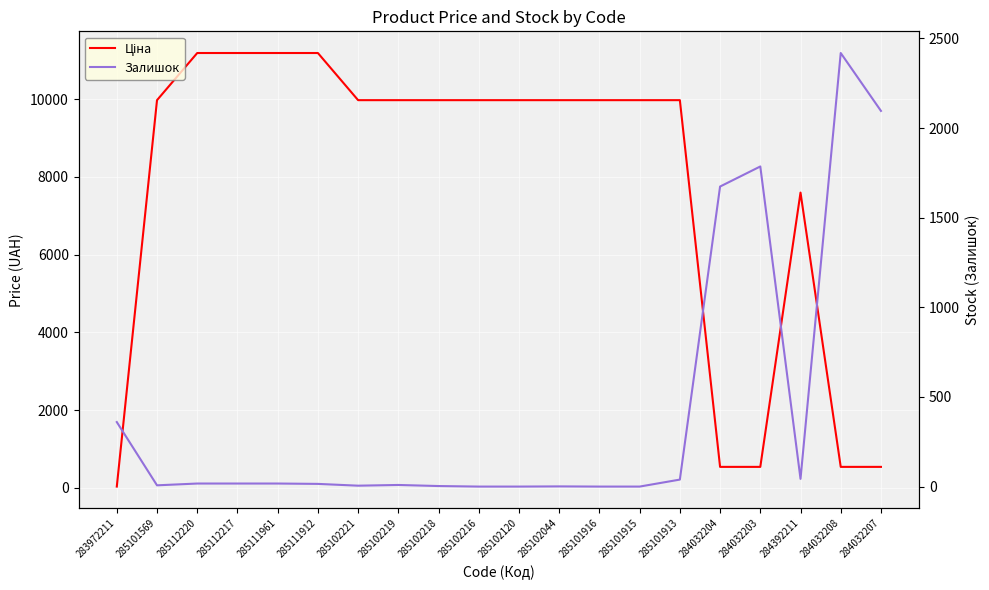

What is the difference between the maximum and minimum values in the Залишок series?

2419.0